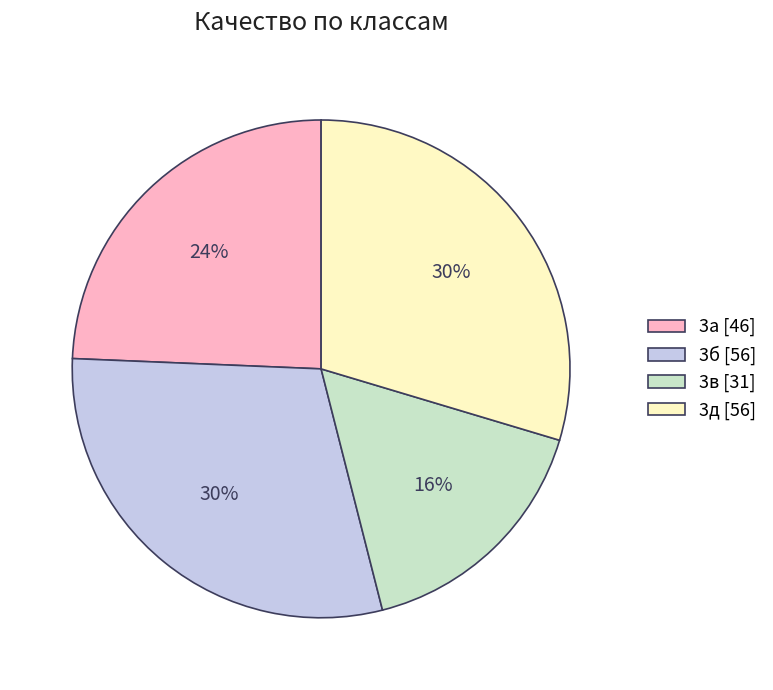

Combined, do 3д [56] and 3а [46] account for over 50%?

Yes